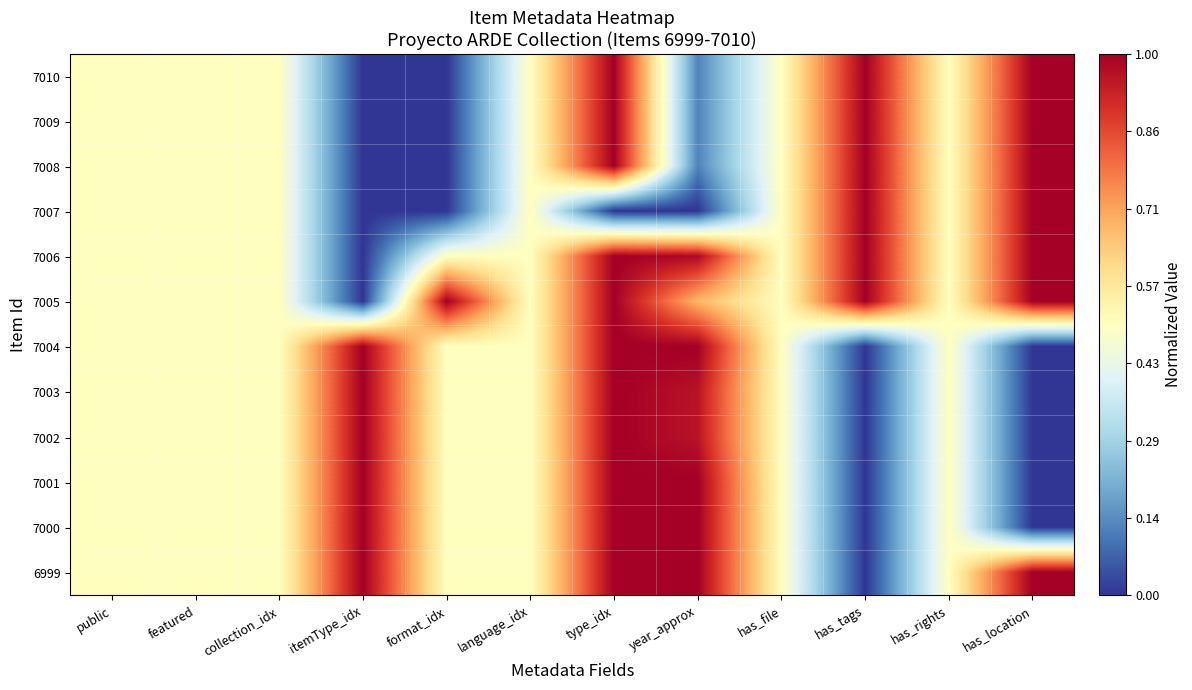

Reading left to right, transcribe all the data shown in this chart.

7010: public=0.5	featured=0.5	collection_idx=0.5	itemType_idx=0.0	format_idx=0.0	language_idx=0.5	type_idx=1.0	year_approx=0.1	has_file=0.5	has_tags=1.0	has_rights=0.5	has_location=1.0
7009: public=0.5	featured=0.5	collection_idx=0.5	itemType_idx=0.0	format_idx=0.0	language_idx=0.5	type_idx=1.0	year_approx=0.1	has_file=0.5	has_tags=1.0	has_rights=0.5	has_location=1.0
7008: public=0.5	featured=0.5	collection_idx=0.5	itemType_idx=0.0	format_idx=0.0	language_idx=0.5	type_idx=1.0	year_approx=0.1	has_file=0.5	has_tags=1.0	has_rights=0.5	has_location=1.0
7007: public=0.5	featured=0.5	collection_idx=0.5	itemType_idx=0.0	format_idx=0.0	language_idx=0.5	type_idx=0.0	year_approx=0.0	has_file=0.5	has_tags=1.0	has_rights=0.5	has_location=1.0
7006: public=0.5	featured=0.5	collection_idx=0.5	itemType_idx=0.0	format_idx=0.5	language_idx=0.5	type_idx=1.0	year_approx=1.0	has_file=0.5	has_tags=1.0	has_rights=0.5	has_location=1.0
7005: public=0.5	featured=0.5	collection_idx=0.5	itemType_idx=0.0	format_idx=1.0	language_idx=0.5	type_idx=1.0	year_approx=0.7	has_file=0.5	has_tags=1.0	has_rights=0.5	has_location=1.0
7004: public=0.5	featured=0.5	collection_idx=0.5	itemType_idx=1.0	format_idx=0.5	language_idx=0.5	type_idx=1.0	year_approx=1.0	has_file=0.5	has_tags=0.0	has_rights=0.5	has_location=0.0
7003: public=0.5	featured=0.5	collection_idx=0.5	itemType_idx=1.0	format_idx=0.5	language_idx=0.5	type_idx=1.0	year_approx=1.0	has_file=0.5	has_tags=0.0	has_rights=0.5	has_location=0.0
7002: public=0.5	featured=0.5	collection_idx=0.5	itemType_idx=1.0	format_idx=0.5	language_idx=0.5	type_idx=1.0	year_approx=1.0	has_file=0.5	has_tags=0.0	has_rights=0.5	has_location=0.0
7001: public=0.5	featured=0.5	collection_idx=0.5	itemType_idx=1.0	format_idx=0.5	language_idx=0.5	type_idx=1.0	year_approx=1.0	has_file=0.5	has_tags=0.0	has_rights=0.5	has_location=0.0
7000: public=0.5	featured=0.5	collection_idx=0.5	itemType_idx=1.0	format_idx=0.5	language_idx=0.5	type_idx=1.0	year_approx=1.0	has_file=0.5	has_tags=0.0	has_rights=0.5	has_location=0.0
6999: public=0.5	featured=0.5	collection_idx=0.5	itemType_idx=1.0	format_idx=0.5	language_idx=0.5	type_idx=1.0	year_approx=1.0	has_file=0.5	has_tags=0.0	has_rights=0.5	has_location=1.0